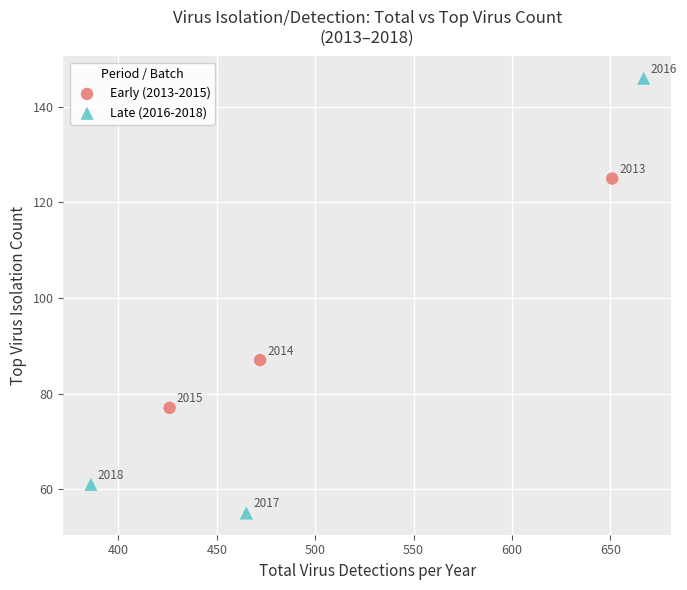

Which series contains the highest Y value?

Late (2016-2018)